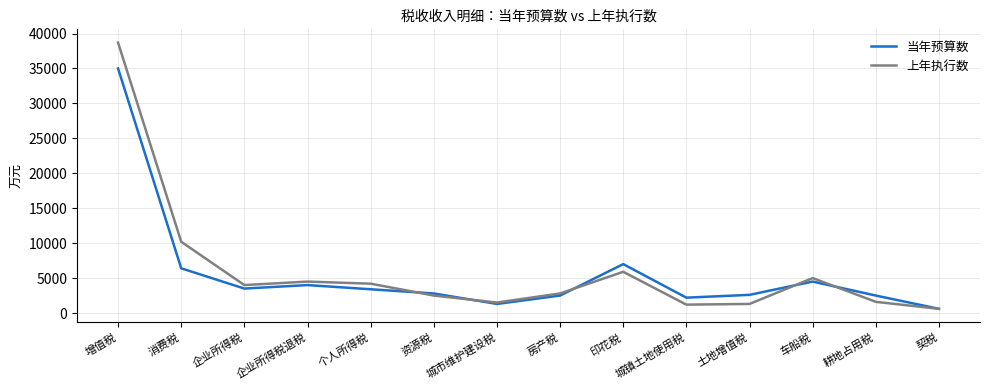

At which category is the sum across all series the highest?

增值税